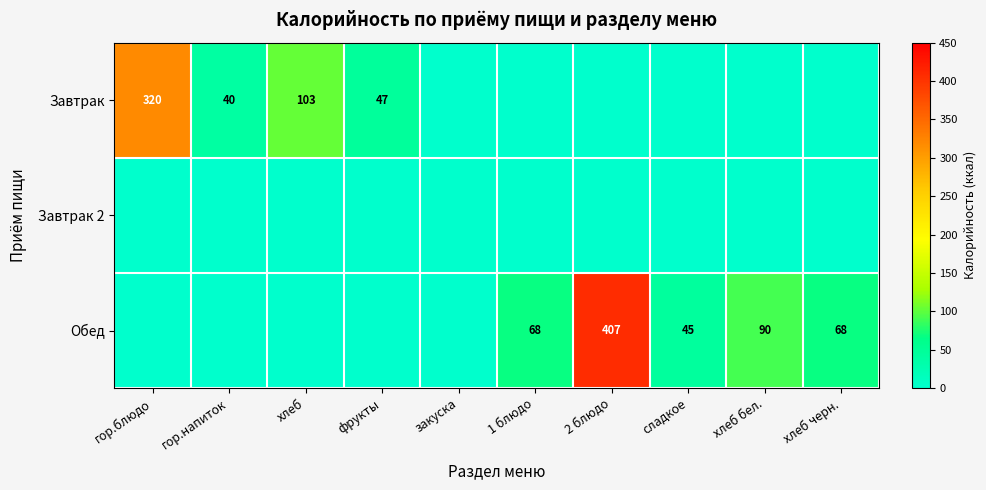

What is the difference between the Завтрак values at хлеб and фрукты?

56